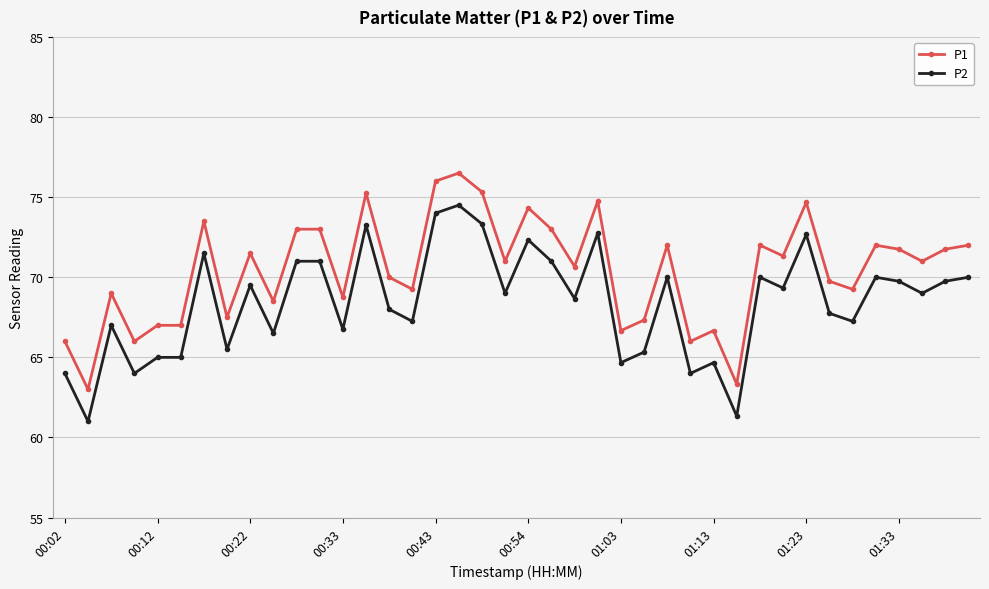

What is the maximum value shown in the chart?

76.5